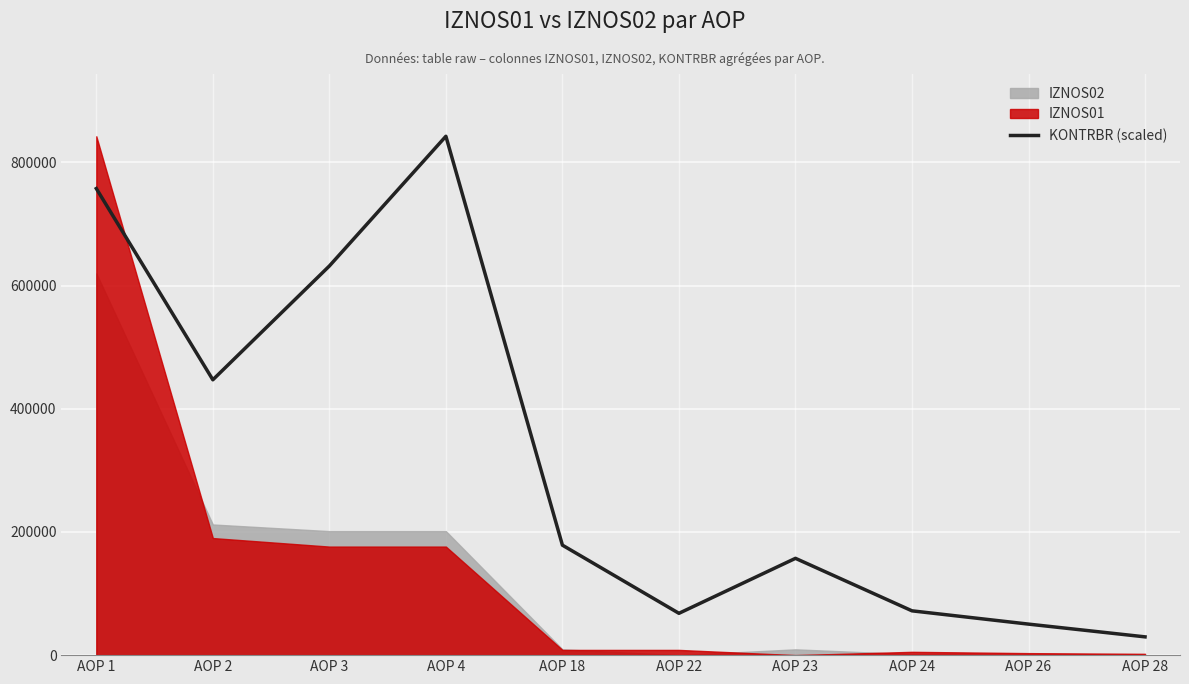

Where does the data first go above 178516?

AOP 1